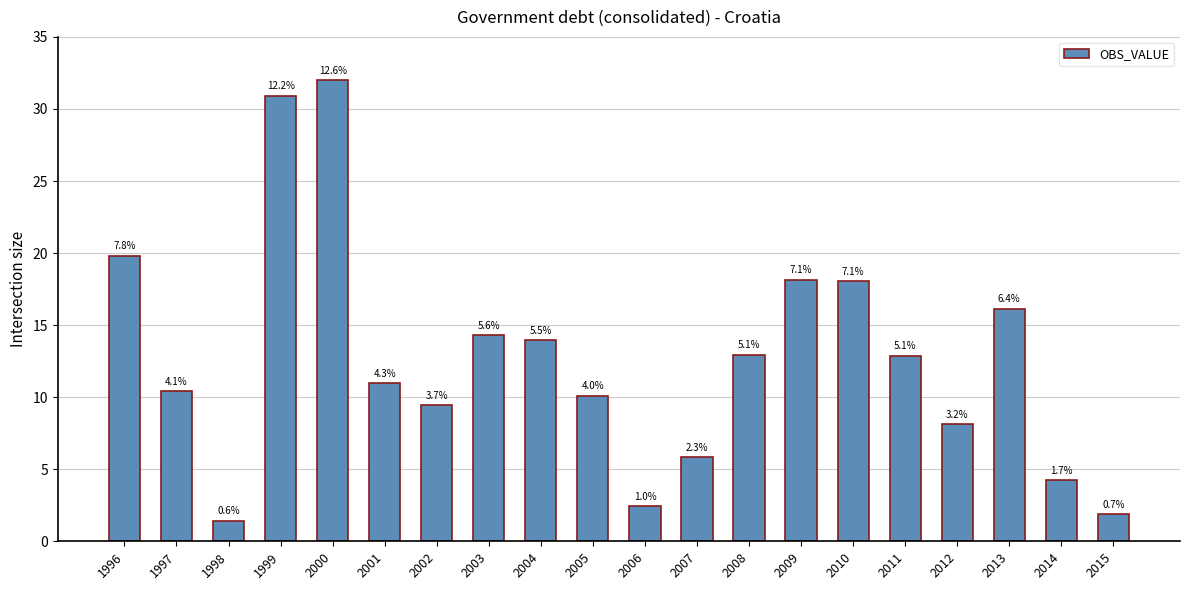

What is the change in value from 2010 to 2013?

-1.9